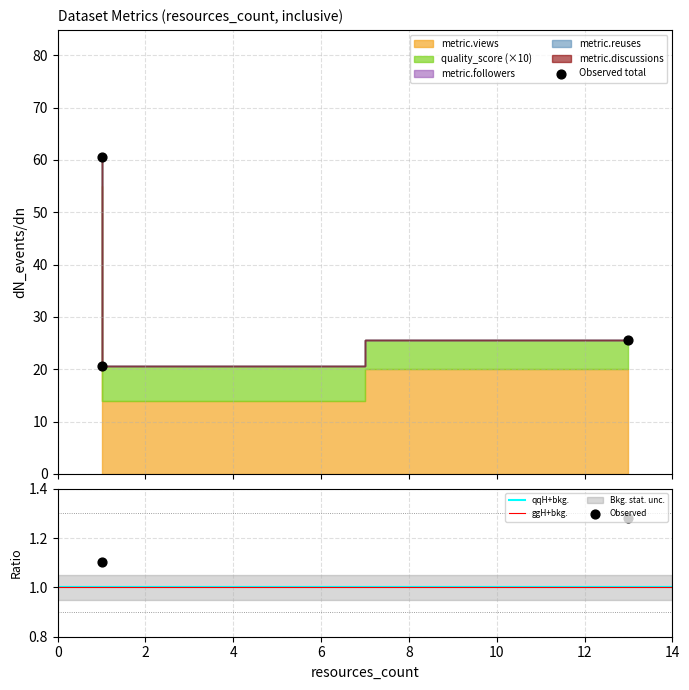

Which series has the largest total across all categories?

metric.views